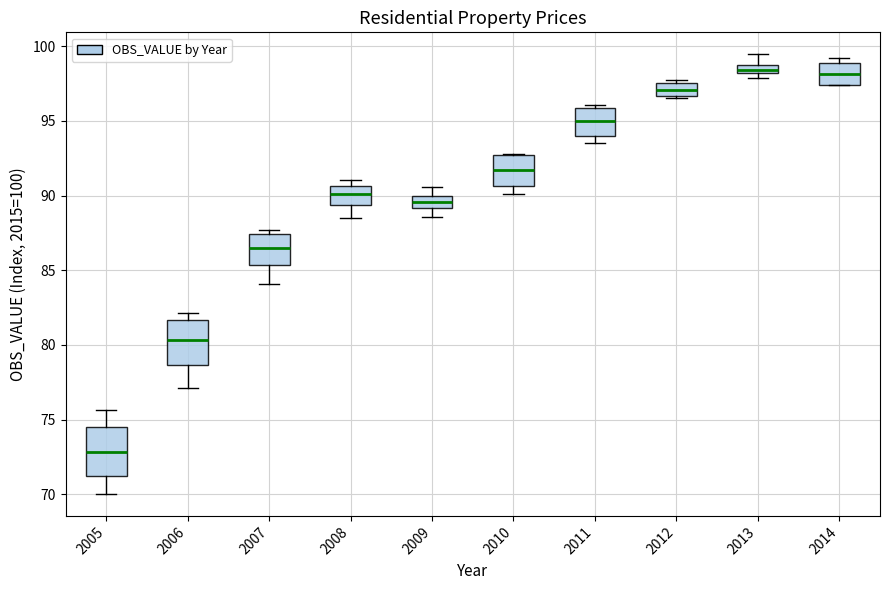

Where does the median line of the box at x = 2014 sit on the y-axis? The values are not printed on the chart, so give them approximately, as read against the axis.

98.0